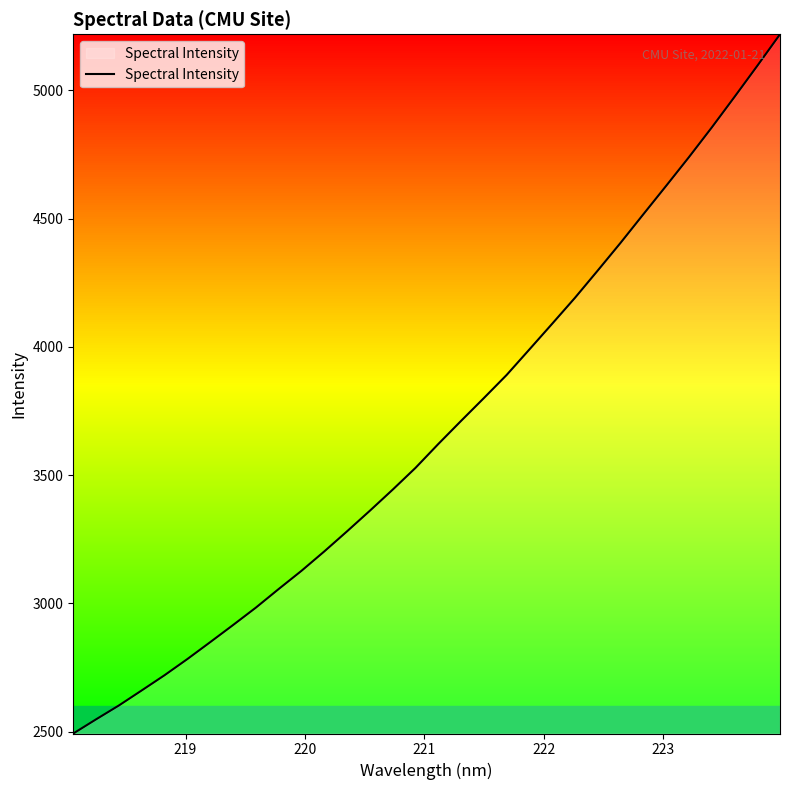

What is the smallest value displayed?

2493.2